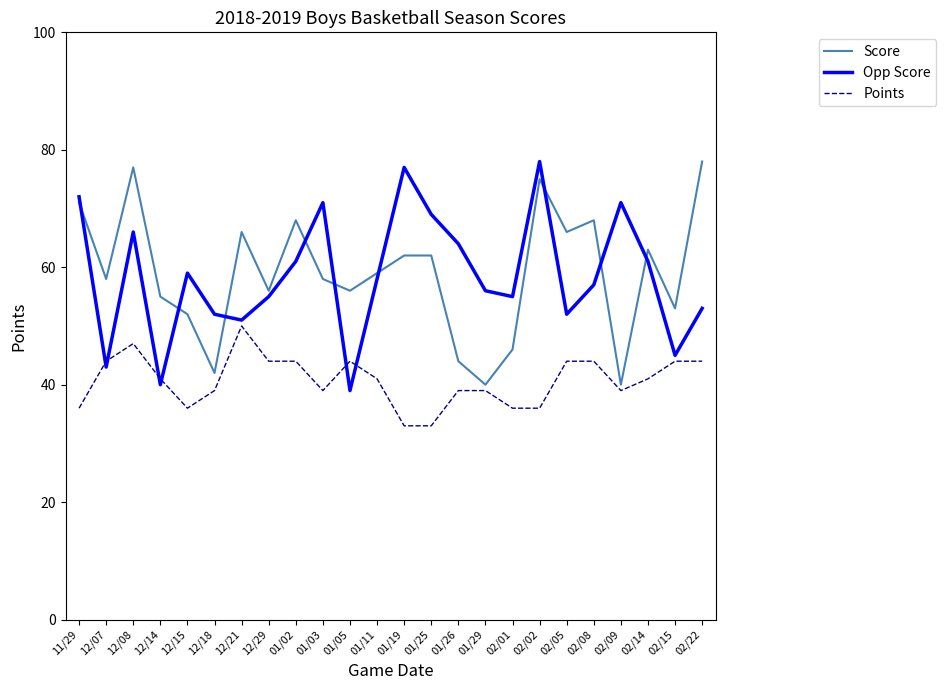

After their last crossing, which series has the higher values: Score or Opp Score?

Score